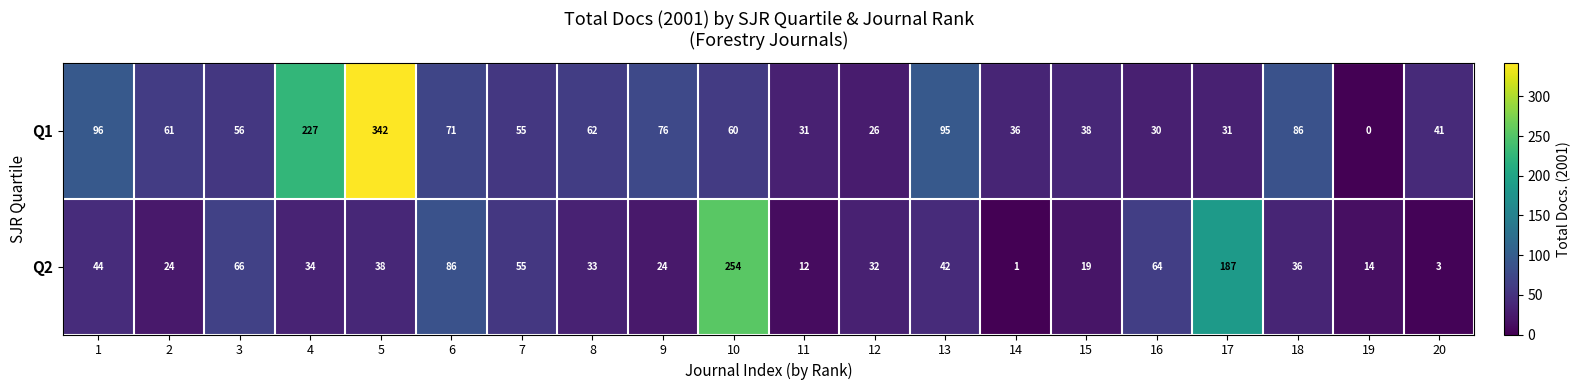

List the series in order of their overall mean, highest first.

Q1, Q2